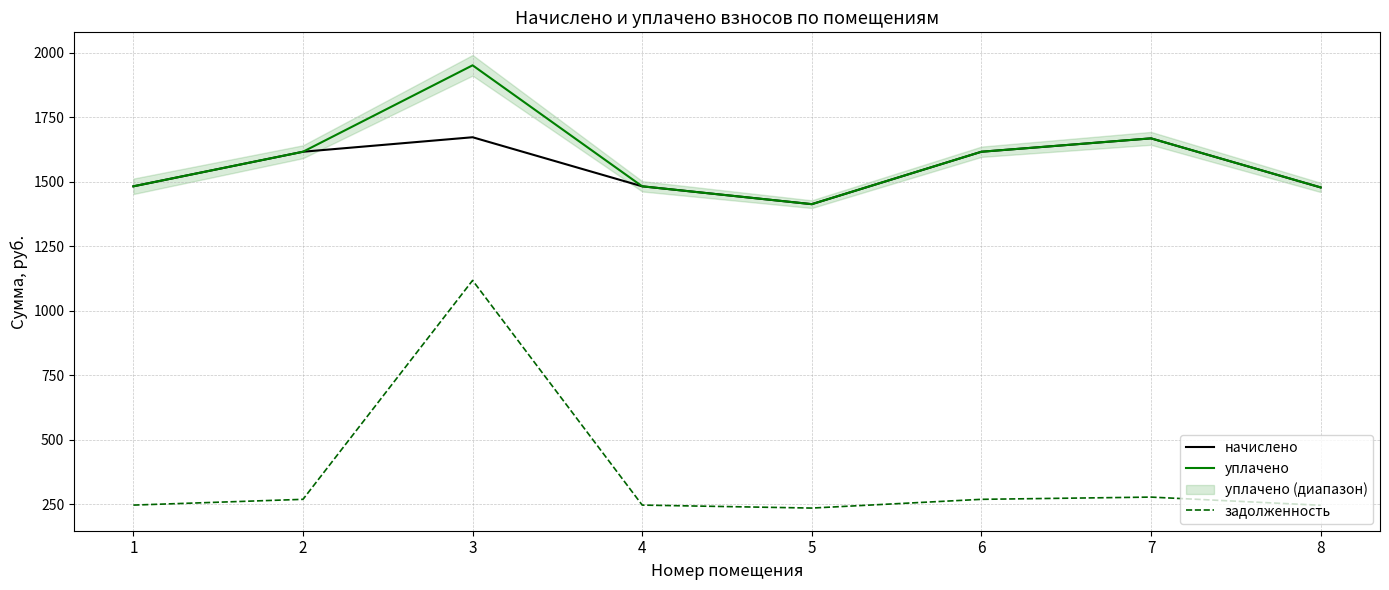

Does the chart display data point markers on the line(s)?

No